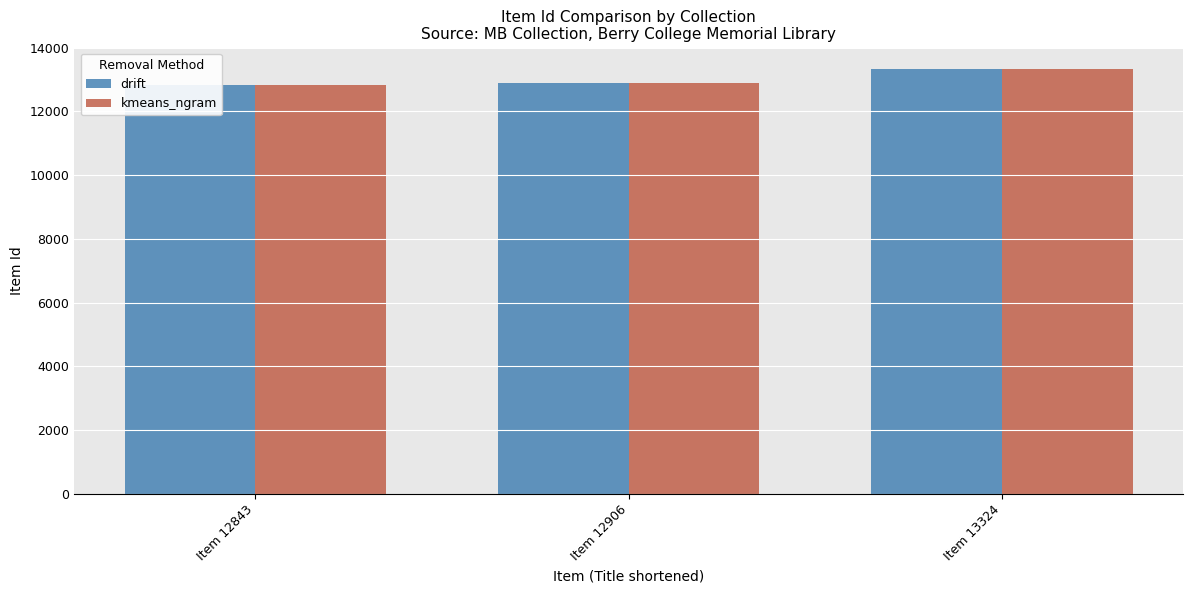

Is it true that drift equals 12906 at Item 12906?

True